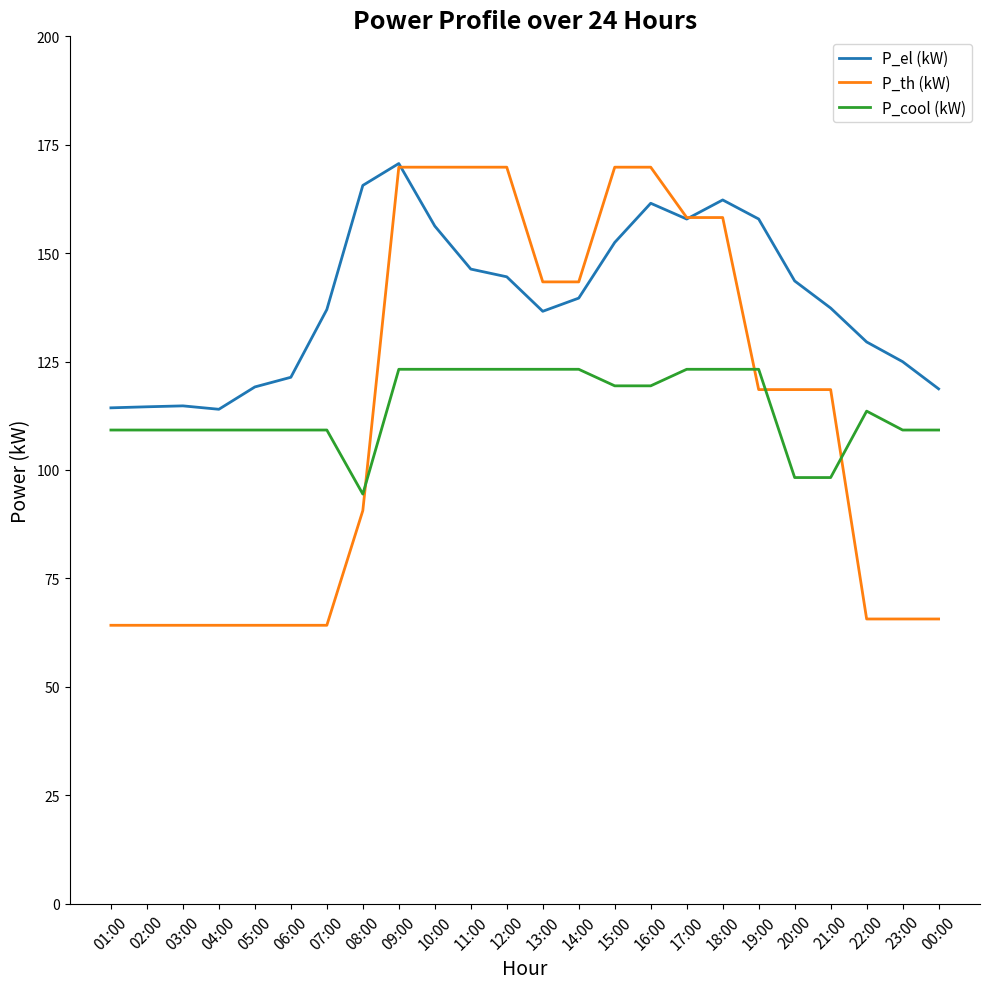

The value of P_cool (kW) at 21:00 is 142.0. True or false?

False